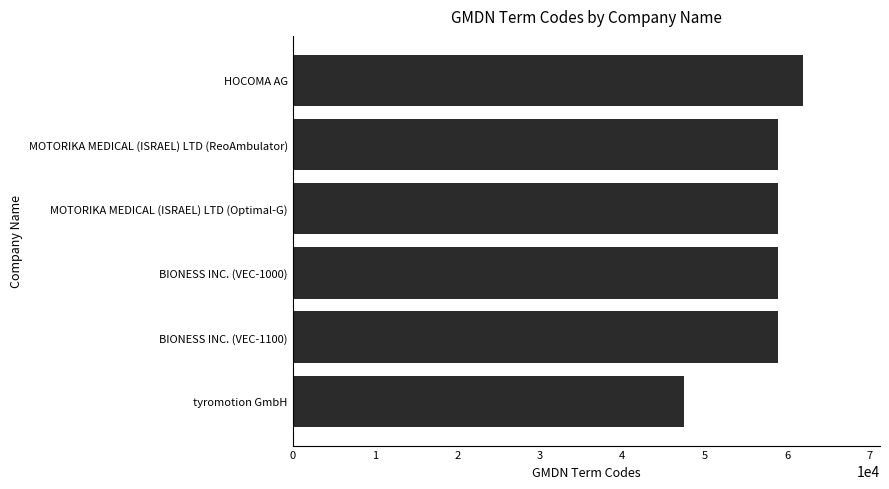

Read the value at MOTORIKA MEDICAL (ISRAEL) LTD (Optimal-G), to the nearest 100.

58900